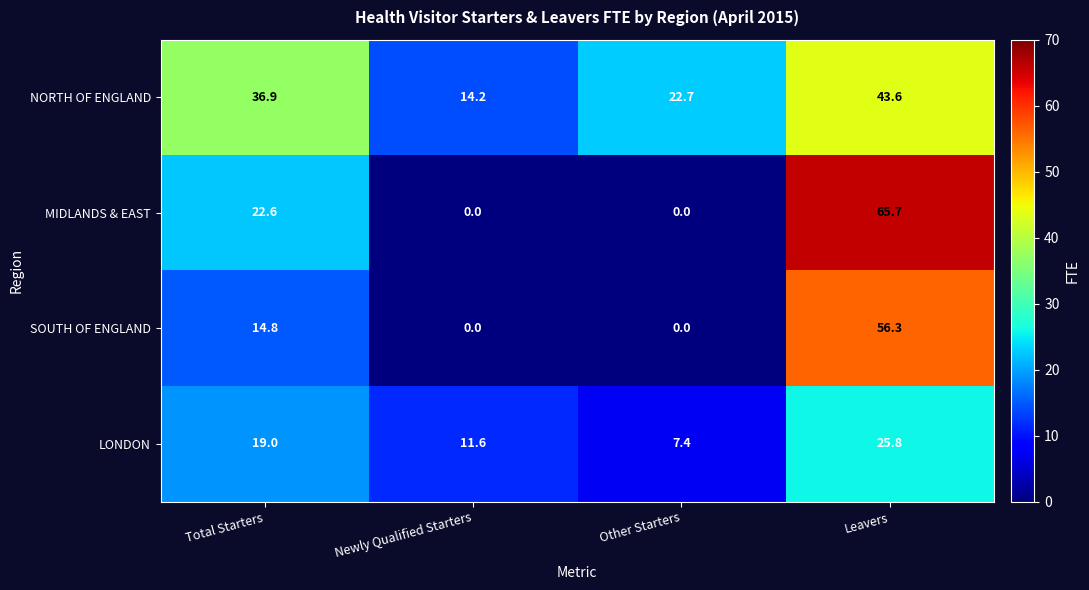

What value does the LONDON series have at Other Starters?

7.4